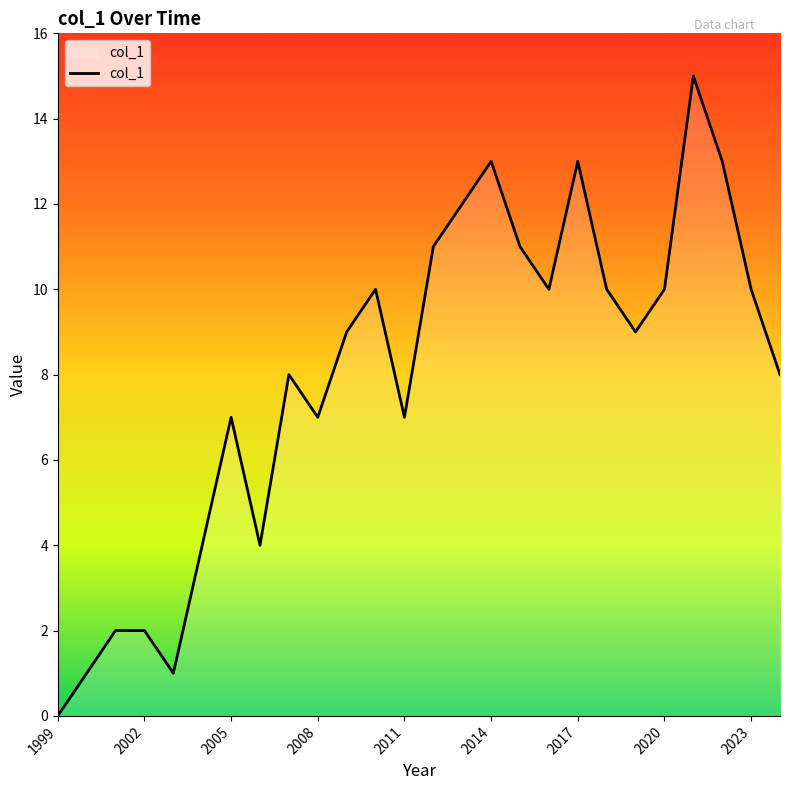

What is the maximum value shown in the chart?

15